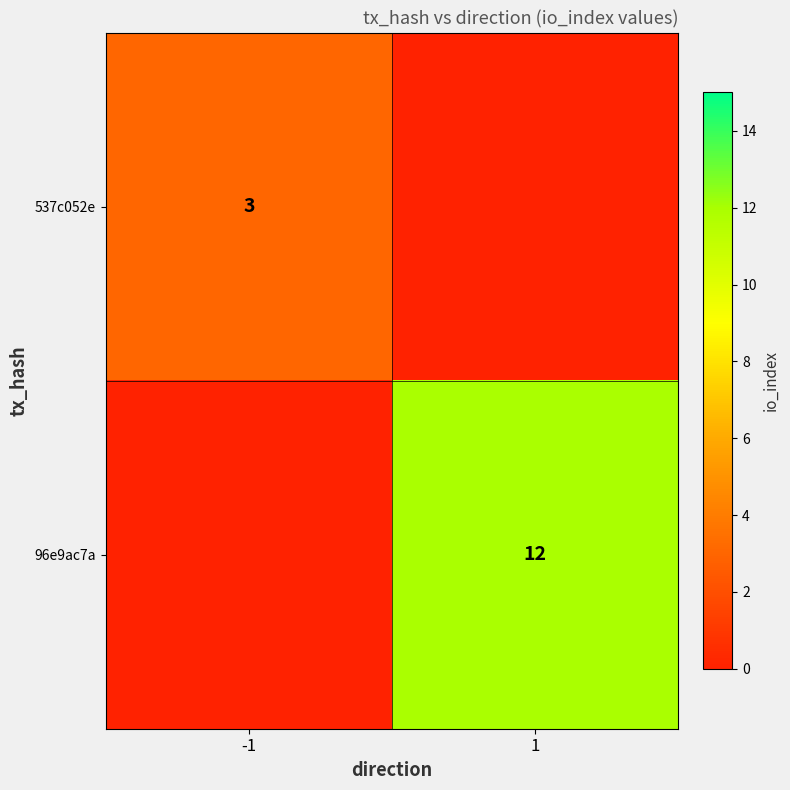

The 96e9ac7a series shows 8 at 1. True or false?

False